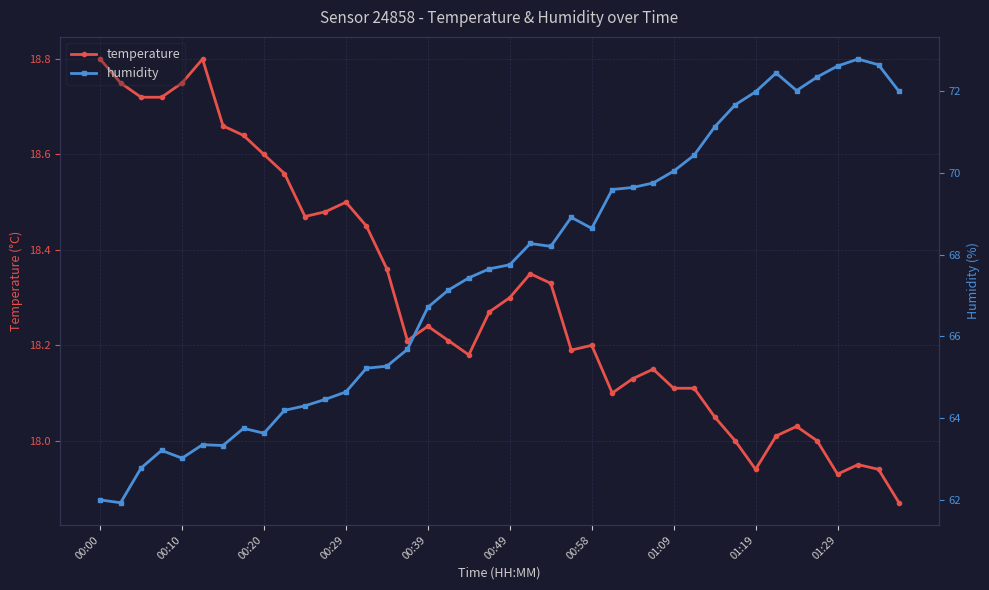

Is this an area chart (filled region under the line)?

No